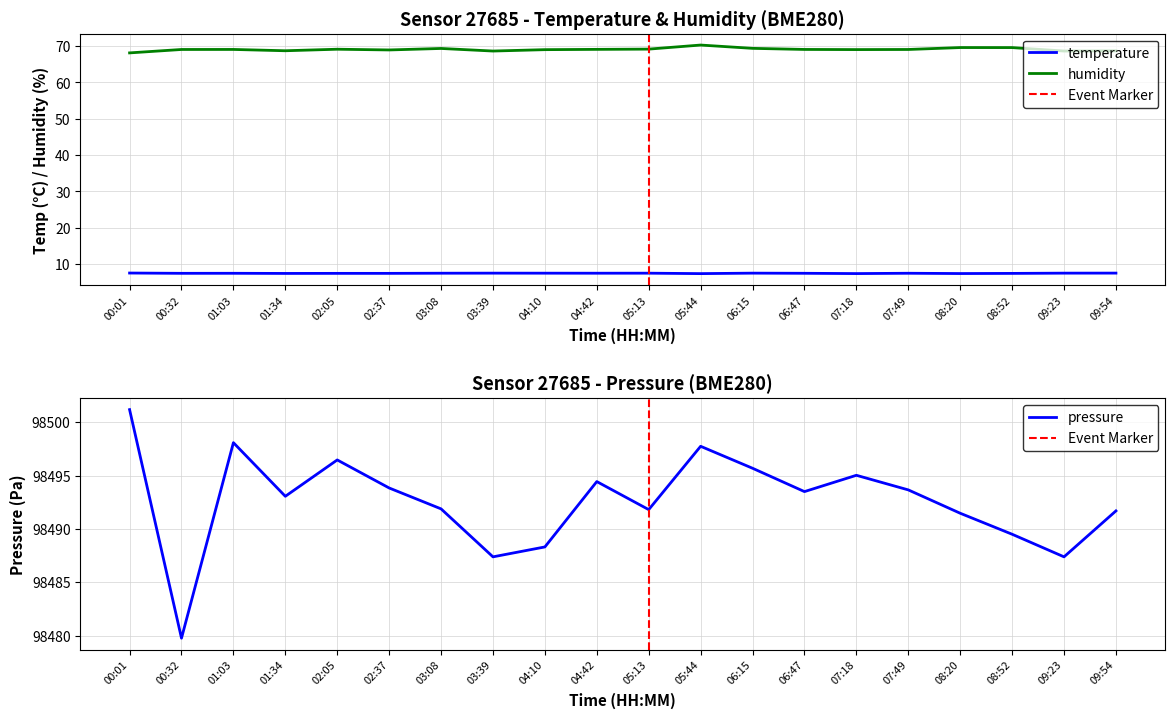

Reading left to right, list all the values displayed in this chart.

temperature: 7.5	7.4	7.4	7.4	7.4	7.4	7.5	7.5	7.5	7.5	7.5	7.3	7.5	7.4	7.4	7.5	7.4	7.4	7.5	7.5
humidity: 68.1	69.0	69.1	68.7	69.1	68.9	69.3	68.6	69.0	69.1	69.2	70.3	69.4	69.1	69.0	69.0	69.6	69.6	68.6	68.7
pressure: 98501.2	98479.8	98498.1	98493.1	98496.5	98493.8	98491.9	98487.4	98488.3	98494.4	98491.8	98497.8	98495.7	98493.5	98495.0	98493.7	98491.5	98489.5	98487.4	98491.7